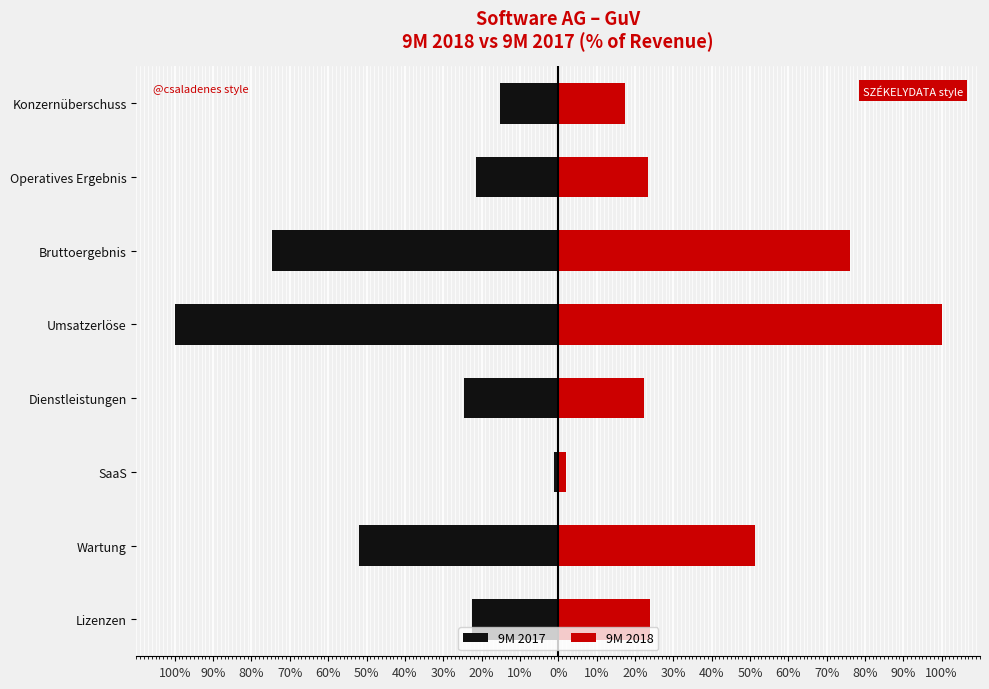

What is the sum of all 9M 2018 values?

316.7